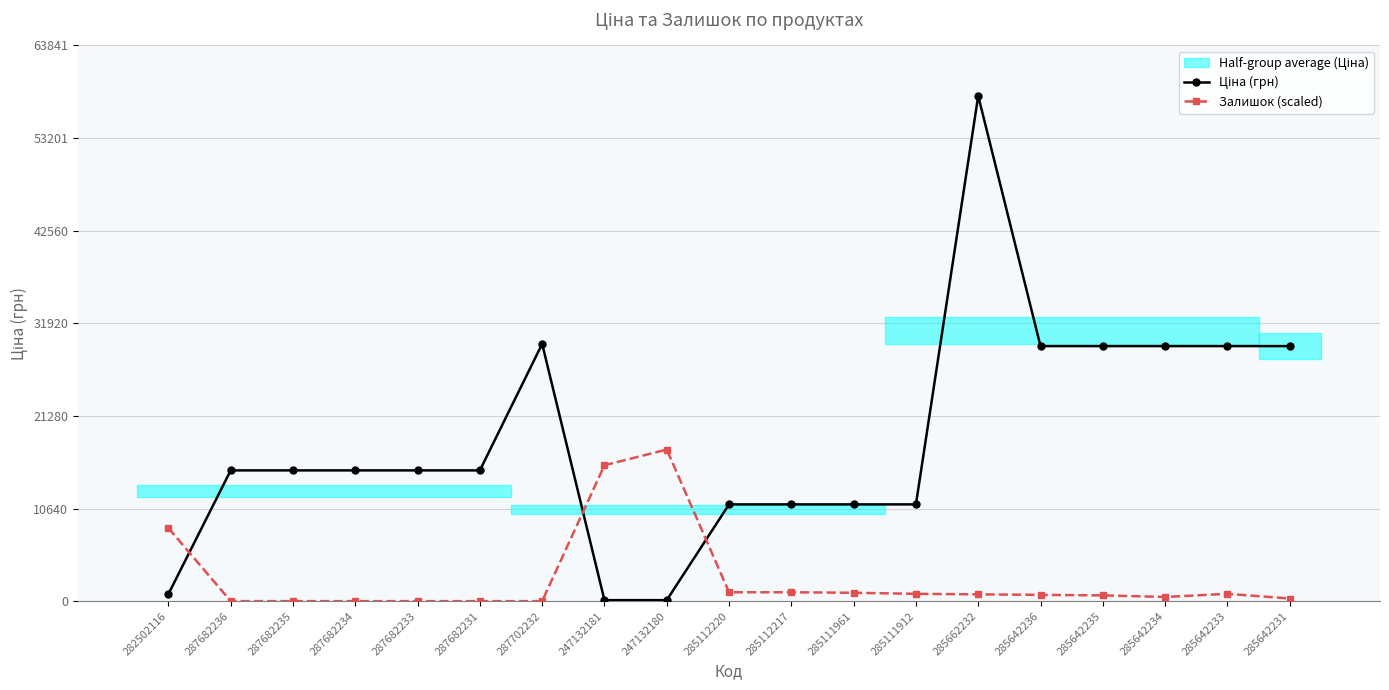

Which label corresponds to the largest value in the chart?

285662232